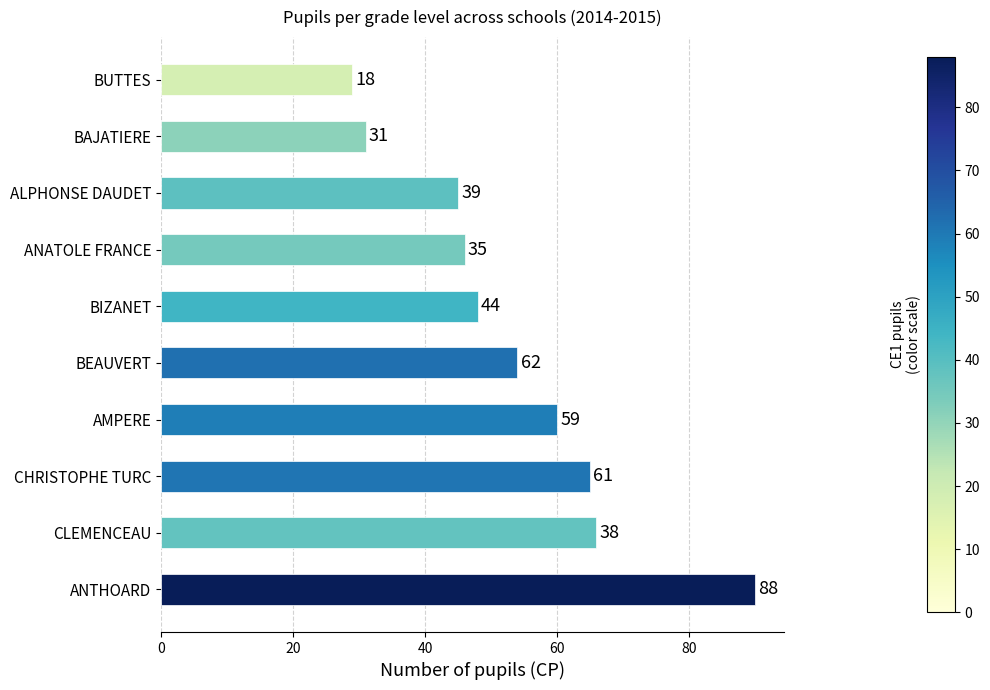

How many bars are there in total?

10